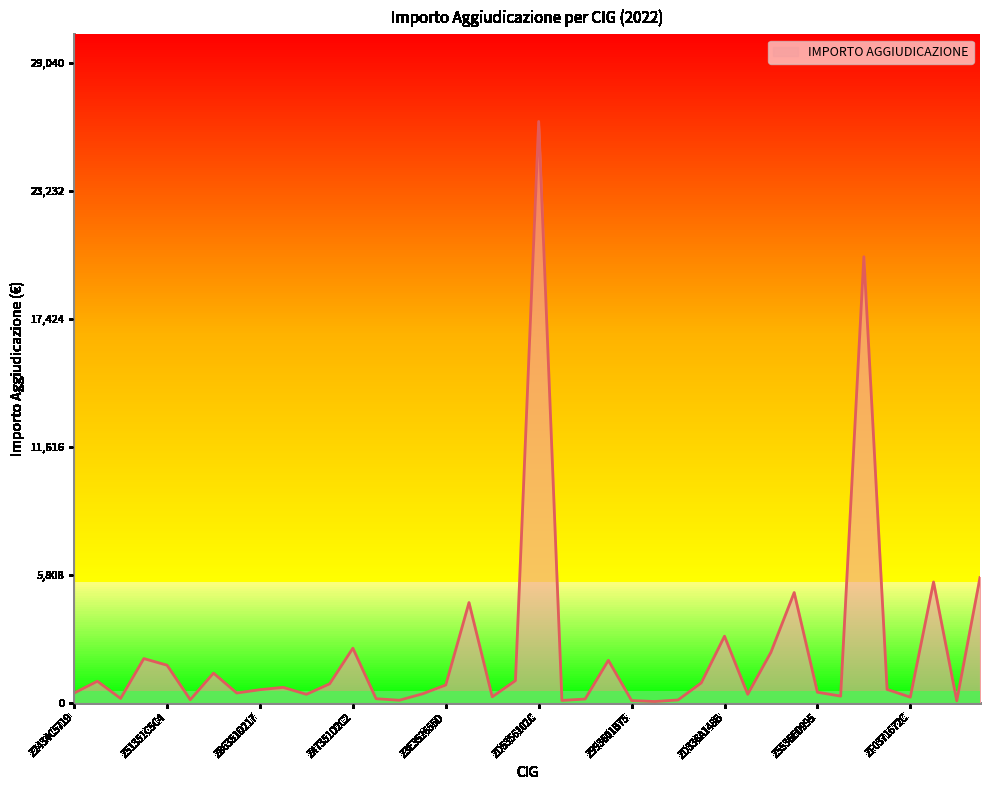

What is the difference between the maximum and minimum values?

26350.0